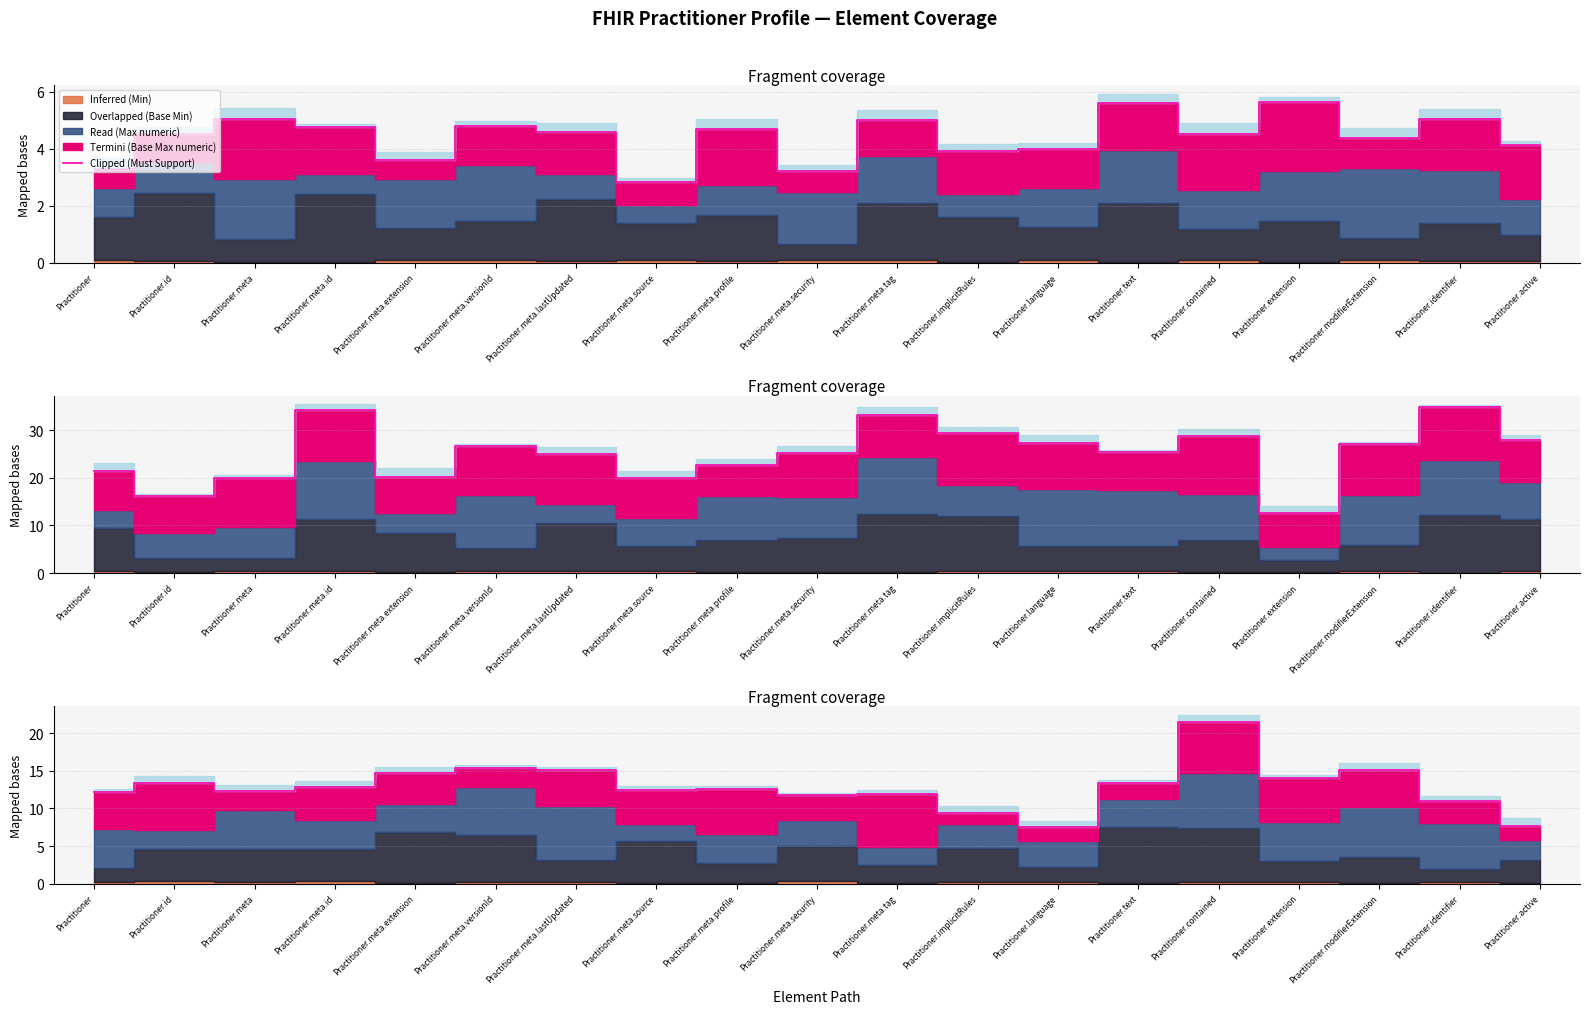

Reading left to right, what are all the values shown in this chart?

3.3	4.5	5.0	4.8	3.6	4.8	4.6	2.8	4.7	3.2	5.0	3.9	4.0	5.6	4.5	5.6	4.4	5.0	4.1